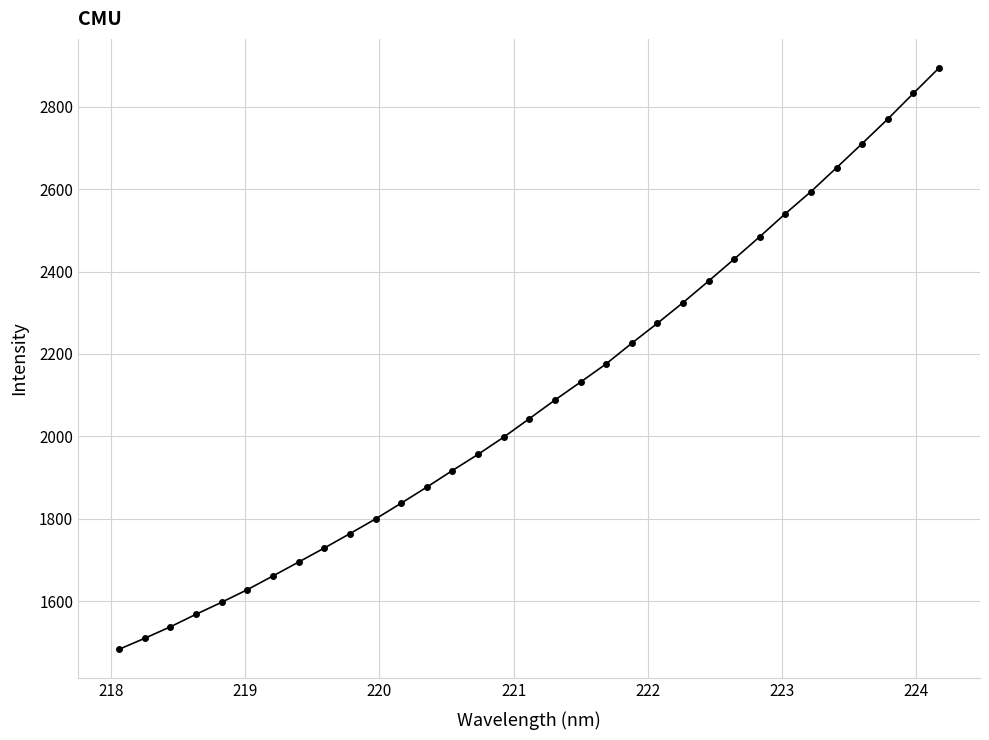

How many lines are shown in the chart?

1